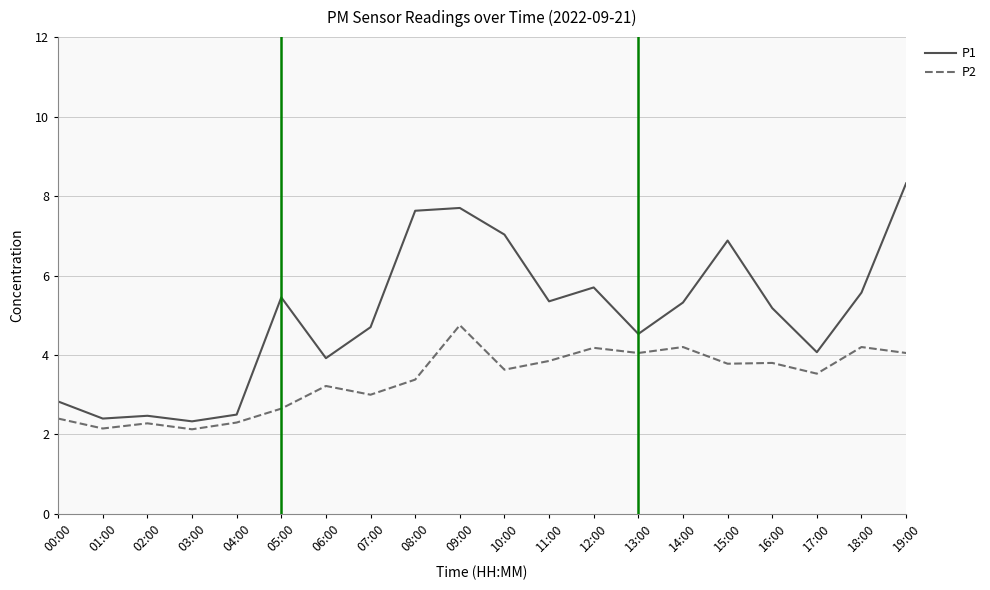

Which series has the largest range (max minus min)?

P1